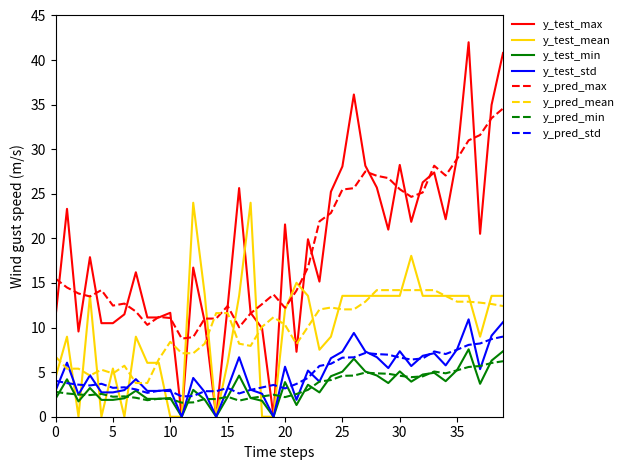

What is the maximum value shown in the chart?

42.0